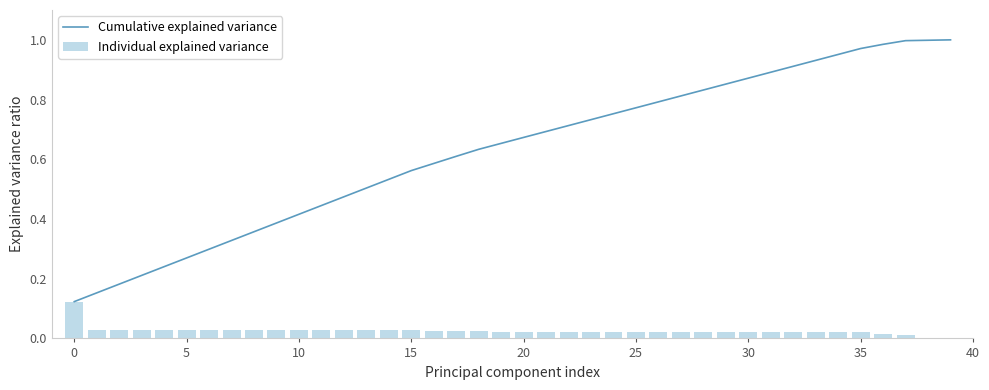

True or false: Cumulative explained variance has a value of 0.2 at 15.

False